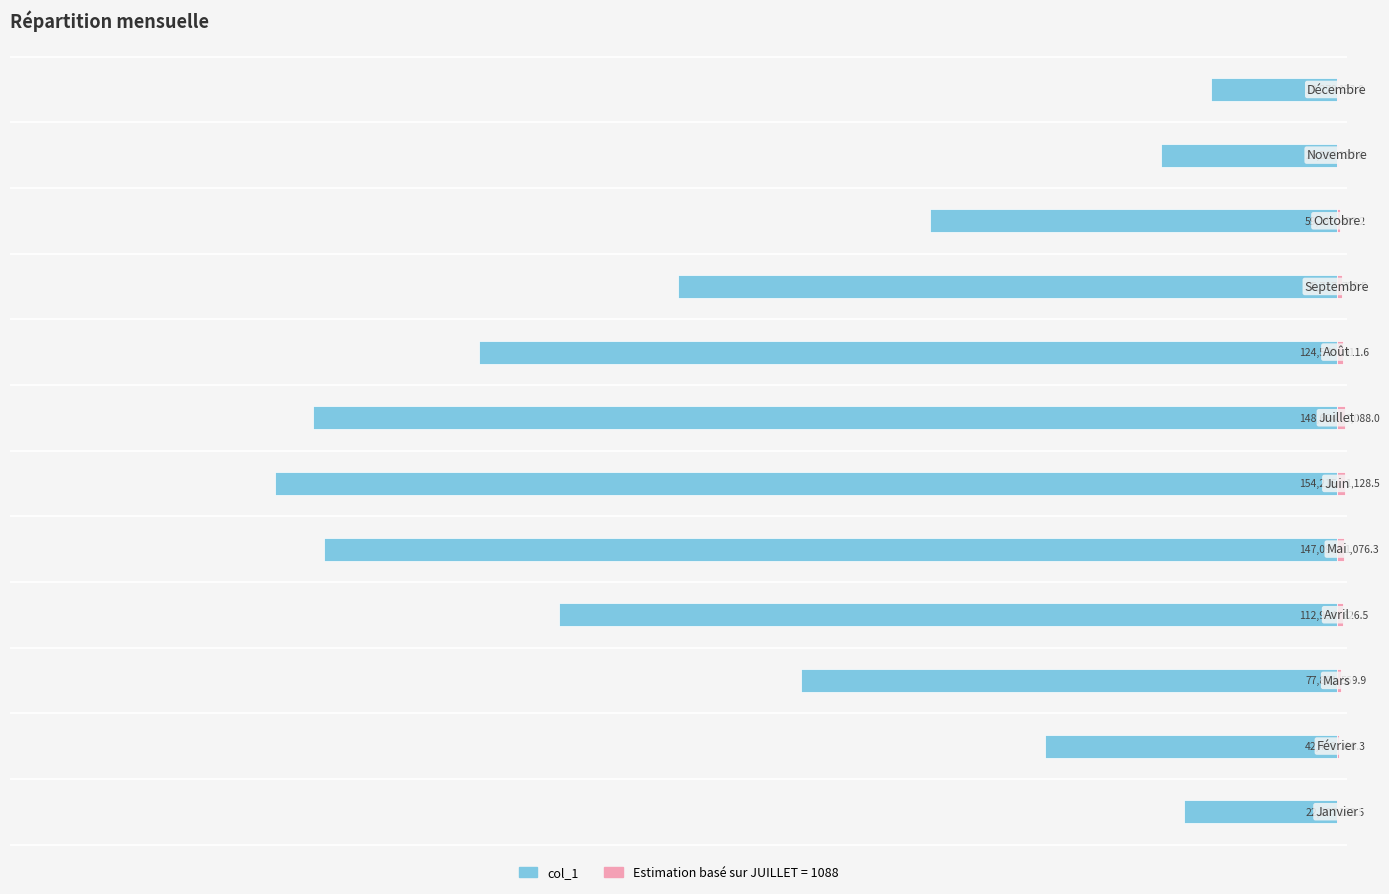

What is the smallest value displayed?

-154215.2